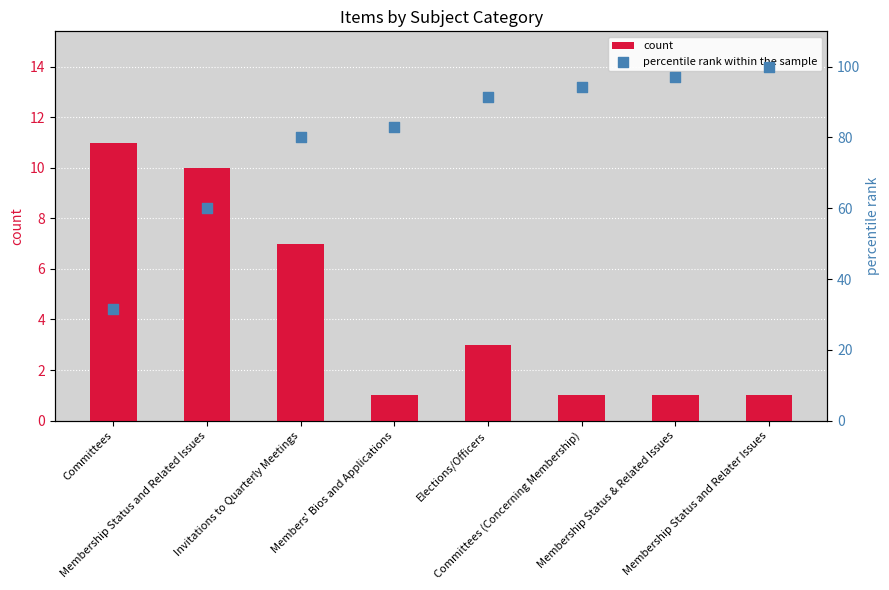

Which series has the widest spread of Y values?

percentile rank within the sample